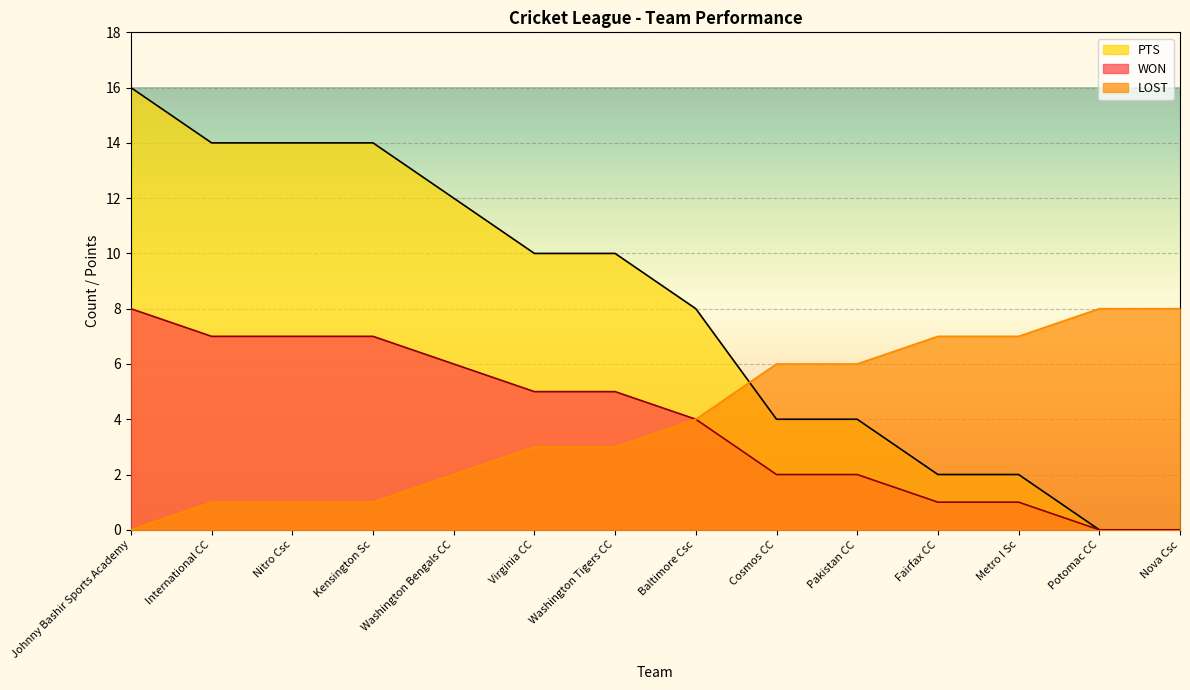

List the labels in order of WON value, smallest first.

Potomac CC, Nova Csc, Fairfax CC, Metro I Sc, Cosmos CC, Pakistan CC, Baltimore Csc, Virginia CC, Washington Tigers CC, Washington Bengals CC, International CC, Nitro Csc, Kensington Sc, Johnny Bashir Sports Academy